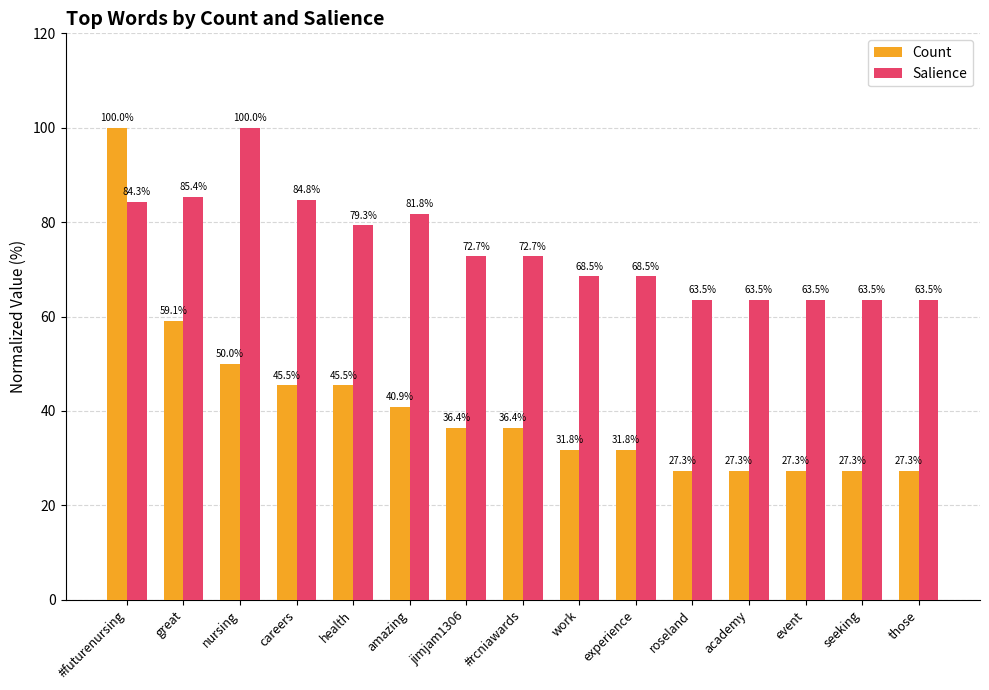

Reading right to left, what are all the values shown in this chart?

Count: those=27.3	seeking=27.3	event=27.3	academy=27.3	roseland=27.3	experience=31.8	work=31.8	#rcniawards=36.4	jimjam1306=36.4	amazing=40.9	health=45.5	careers=45.5	nursing=50.0	great=59.1	#futurenursing=100.0
Salience: those=63.5	seeking=63.5	event=63.5	academy=63.5	roseland=63.5	experience=68.5	work=68.5	#rcniawards=72.7	jimjam1306=72.7	amazing=81.8	health=79.3	careers=84.8	nursing=100.0	great=85.4	#futurenursing=84.3